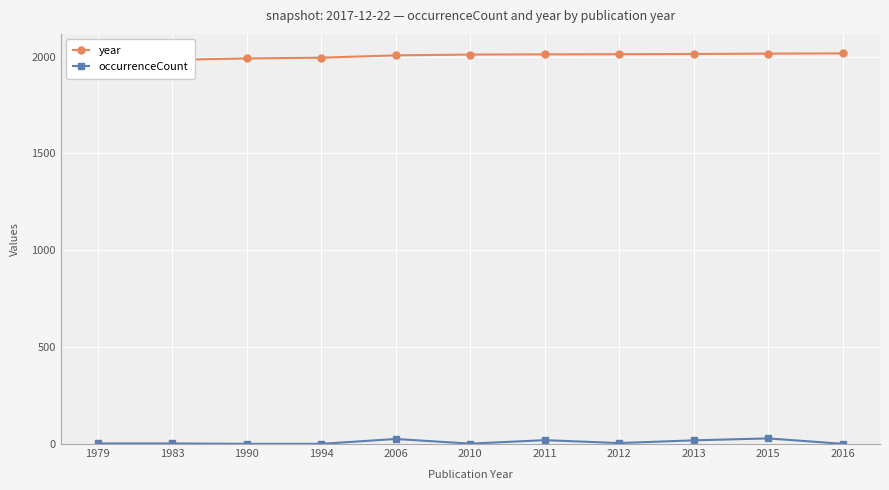

Rank the series at 2016 from highest to lowest value.

year, occurrenceCount